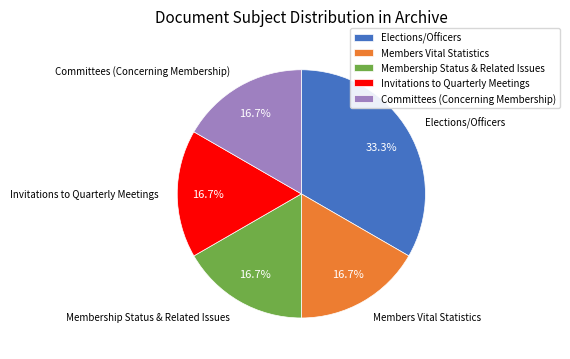

To the nearest percent, what is the difference between the largest and smallest slice percentages?

17%